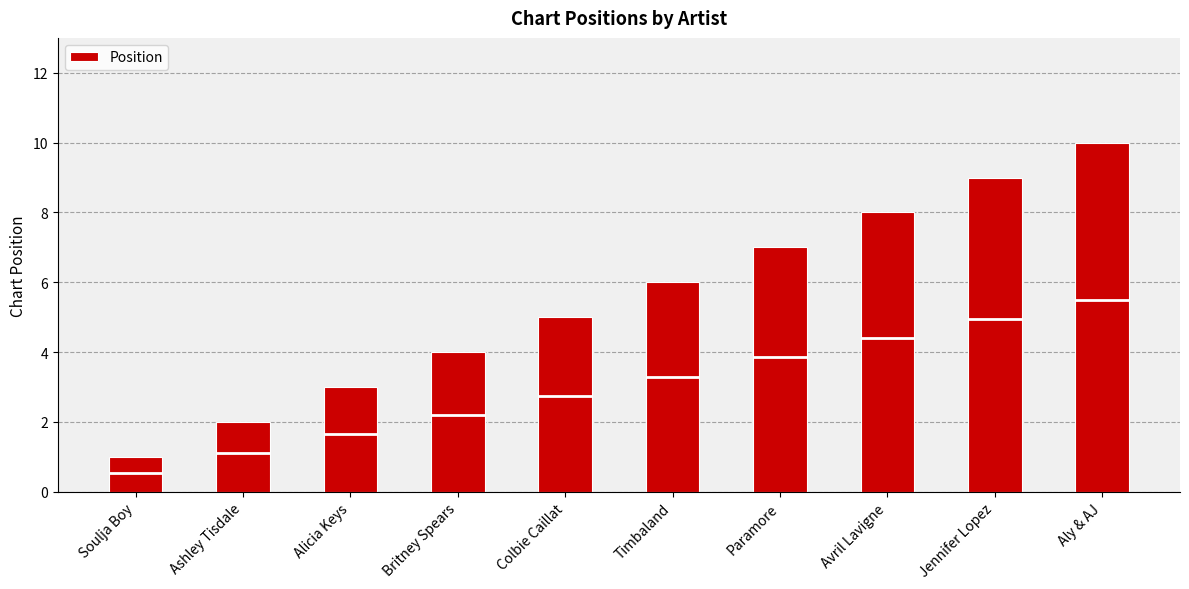

True or false: the data shows 13 at Avril Lavigne.

False